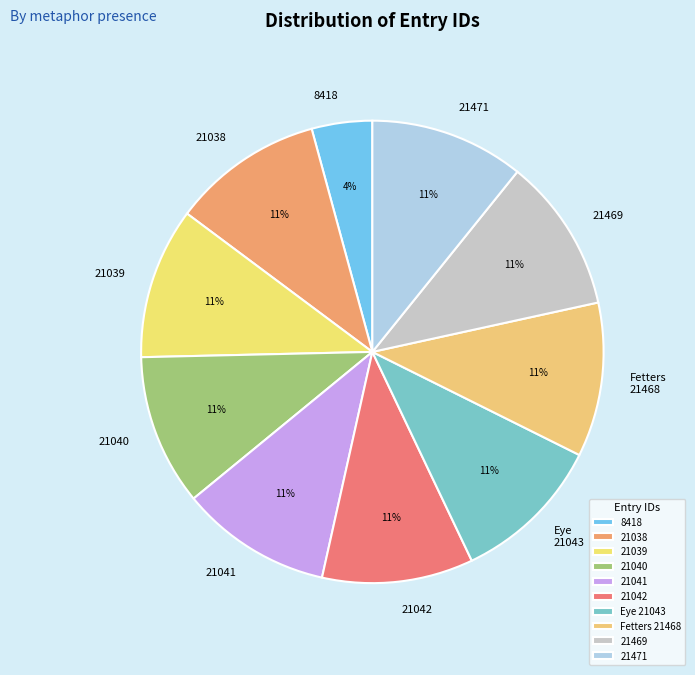

Count the number of slices in the pie.

10